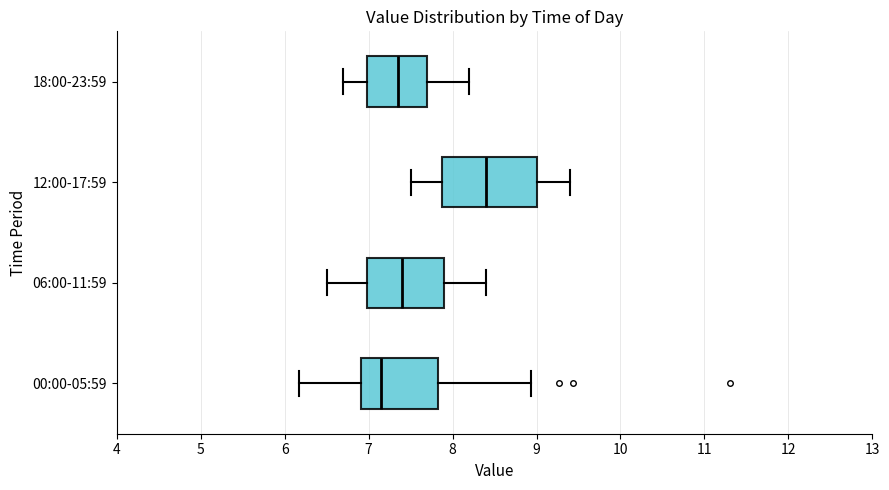

Reading bottom to top, transcribe this box plot: for each box, give where its median line is, the range the box spans, and where its two whiskers end, as read against the x-axis. The values are not printed on the chart, so give them approximately, as read against the axis.

00:00-05:59: median 7.2, box 6.9 to 7.8, whiskers 6.2 to 8.9
06:00-11:59: median 7.4, box 7.0 to 7.9, whiskers 6.5 to 8.4
12:00-17:59: median 8.4, box 7.9 to 9.0, whiskers 7.5 to 9.4
18:00-23:59: median 7.4, box 7.0 to 7.7, whiskers 6.7 to 8.2